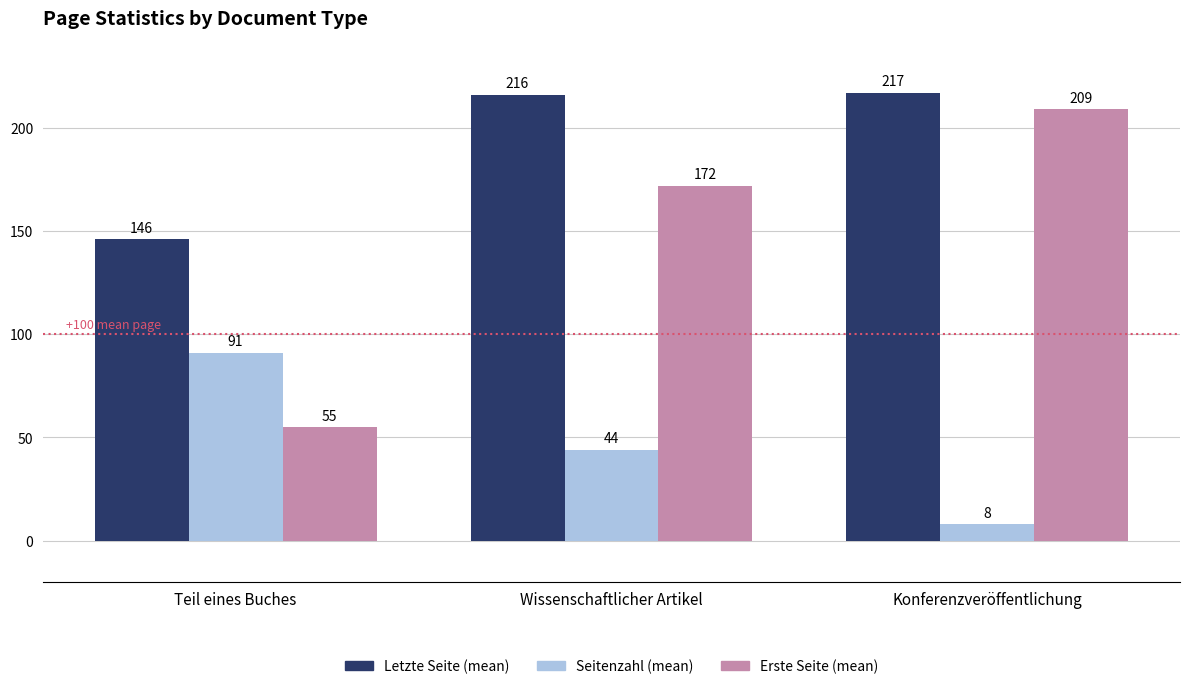

What is the label of the 1st bar from the left?

Teil eines Buches